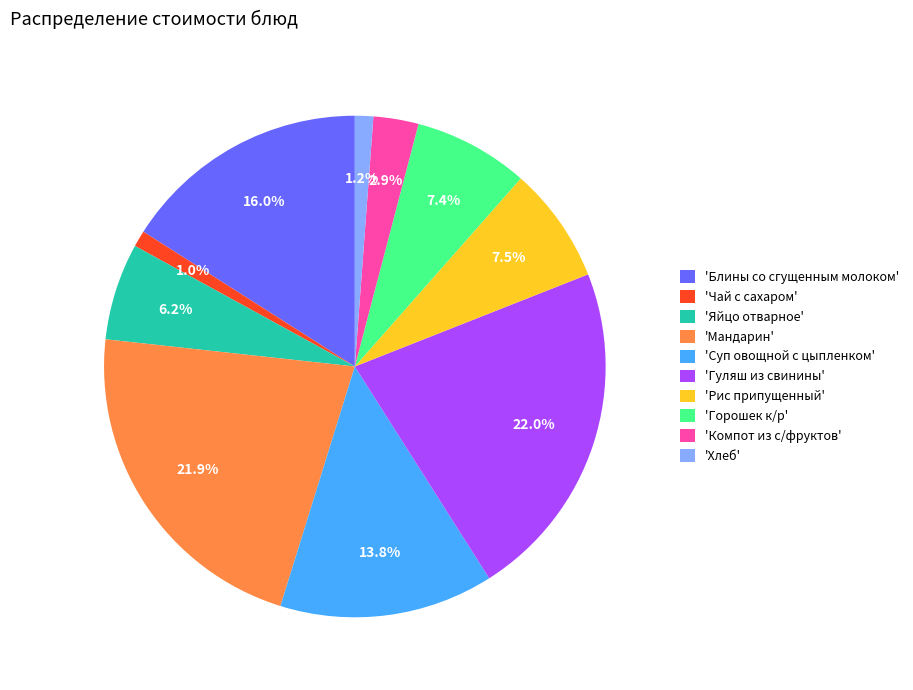

Combined, what portion of the pie is 'Гуляш из свинины' and 'Хлеб'?

23.2%